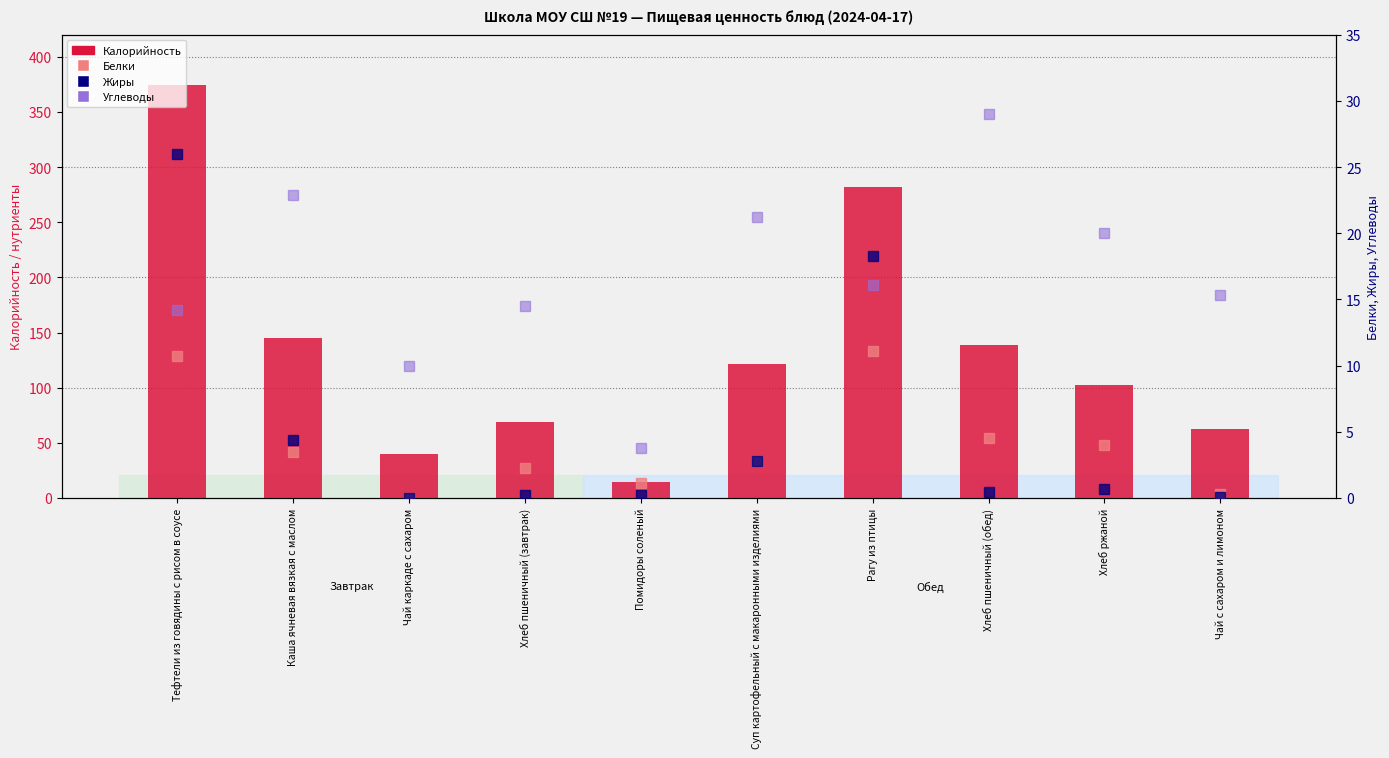

Reading left to right, extract all data points from this chart.

Калорийность: Тефтели из говядины с рисом в соусе=374.0	Каша ячневая вязкая с маслом=145.1	Чай каркаде с сахаром=39.9	Хлеб пшеничный (завтрак)=69.2	Помидоры соленый=14.4	Суп картофельный с макаронными изделиями=121.2	Рагу из птицы=282.4	Хлеб пшеничный (обед)=138.5	Хлеб ржаной=102.5	Чай с сахаром и лимоном=62.6
Белки: Тефтели из говядины с рисом в соусе=10.7	Каша ячневая вязкая с маслом=3.5	Чай каркаде с сахаром=0.0	Хлеб пшеничный (завтрак)=2.3	Помидоры соленый=1.1	Суп картофельный с макаронными изделиями=2.8	Рагу из птицы=11.1	Хлеб пшеничный (обед)=4.6	Хлеб ржаной=4.0	Чай с сахаром и лимоном=0.3
Жиры: Тефтели из говядины с рисом в соусе=26.0	Каша ячневая вязкая с маслом=4.4	Чай каркаде с сахаром=0.0	Хлеб пшеничный (завтрак)=0.2	Помидоры соленый=0.2	Суп картофельный с макаронными изделиями=2.8	Рагу из птицы=18.3	Хлеб пшеничный (обед)=0.5	Хлеб ржаной=0.7	Чай с сахаром и лимоном=0.1
Углеводы: Тефтели из говядины с рисом в соусе=14.2	Каша ячневая вязкая с маслом=22.9	Чай каркаде с сахаром=10.0	Хлеб пшеничный (завтрак)=14.5	Помидоры соленый=3.8	Суп картофельный с макаронными изделиями=21.2	Рагу из птицы=16.1	Хлеб пшеничный (обед)=29.0	Хлеб ржаной=20.0	Чай с сахаром и лимоном=15.3